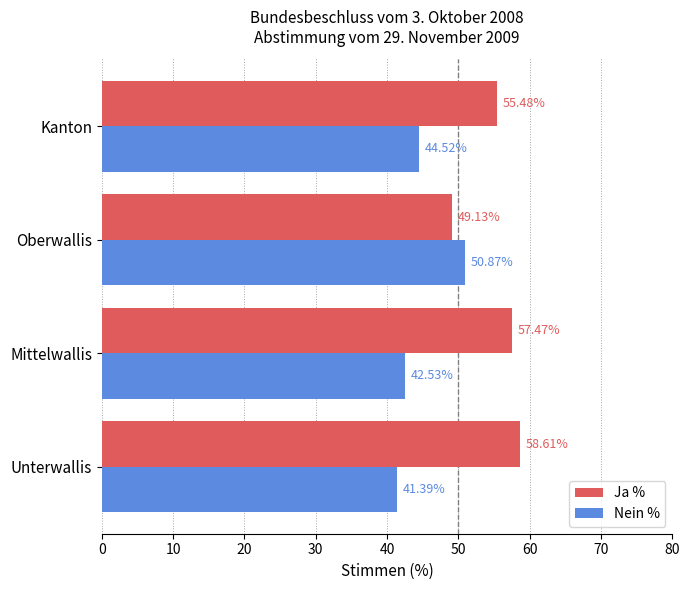

Which series has the largest total across all categories?

Ja %